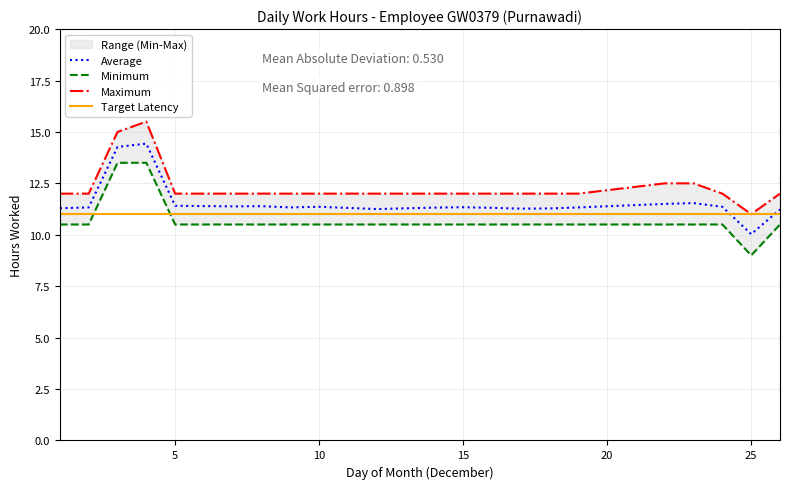

True or false: Minimum has more than 1 interior local peaks.

False